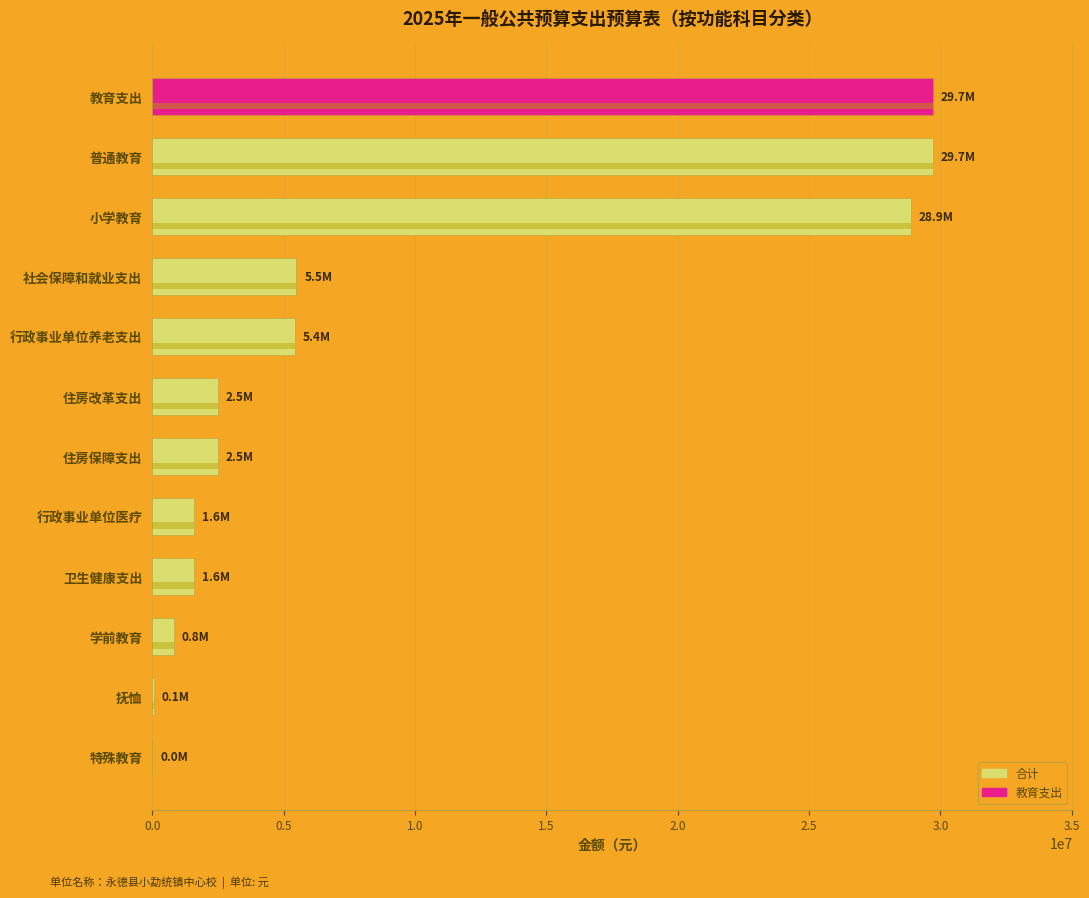

What is the sum of all values?

108286653.1